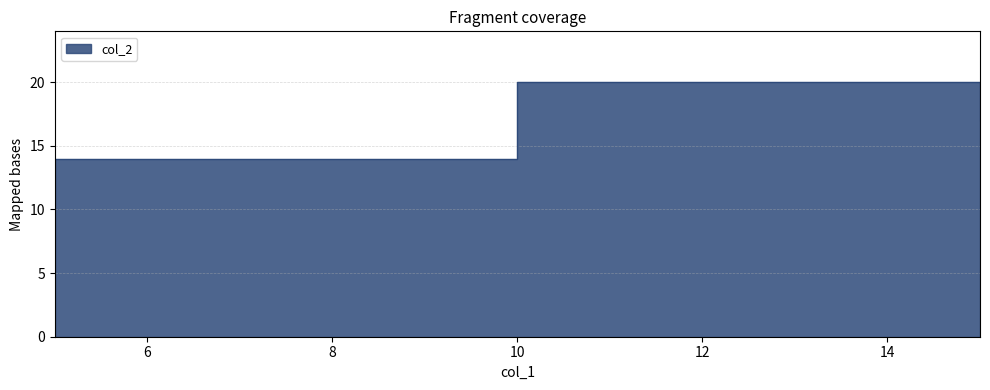

How many values are below 17?

1